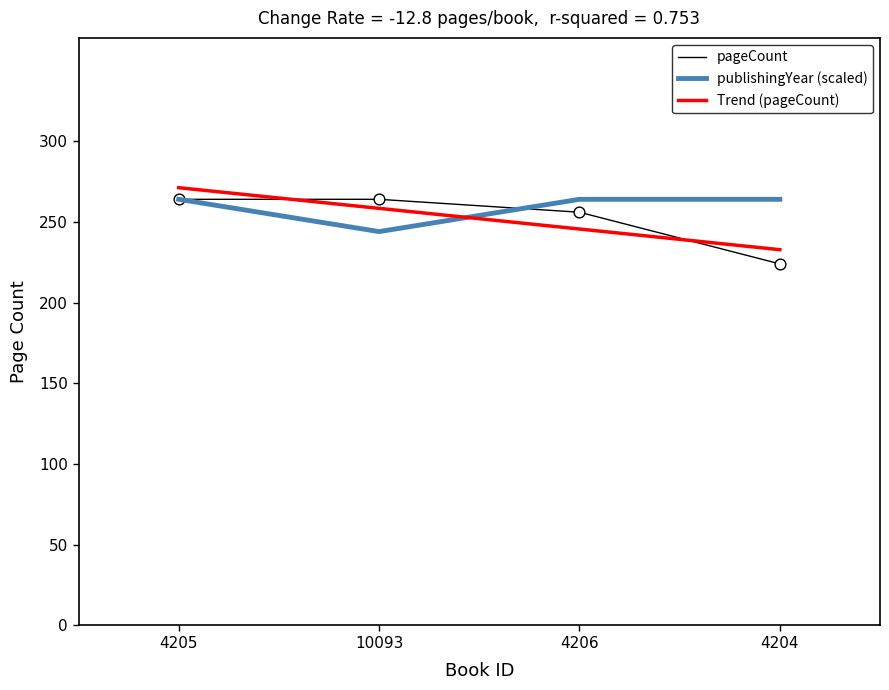

At how many categories does at least one series exceed 255?

4